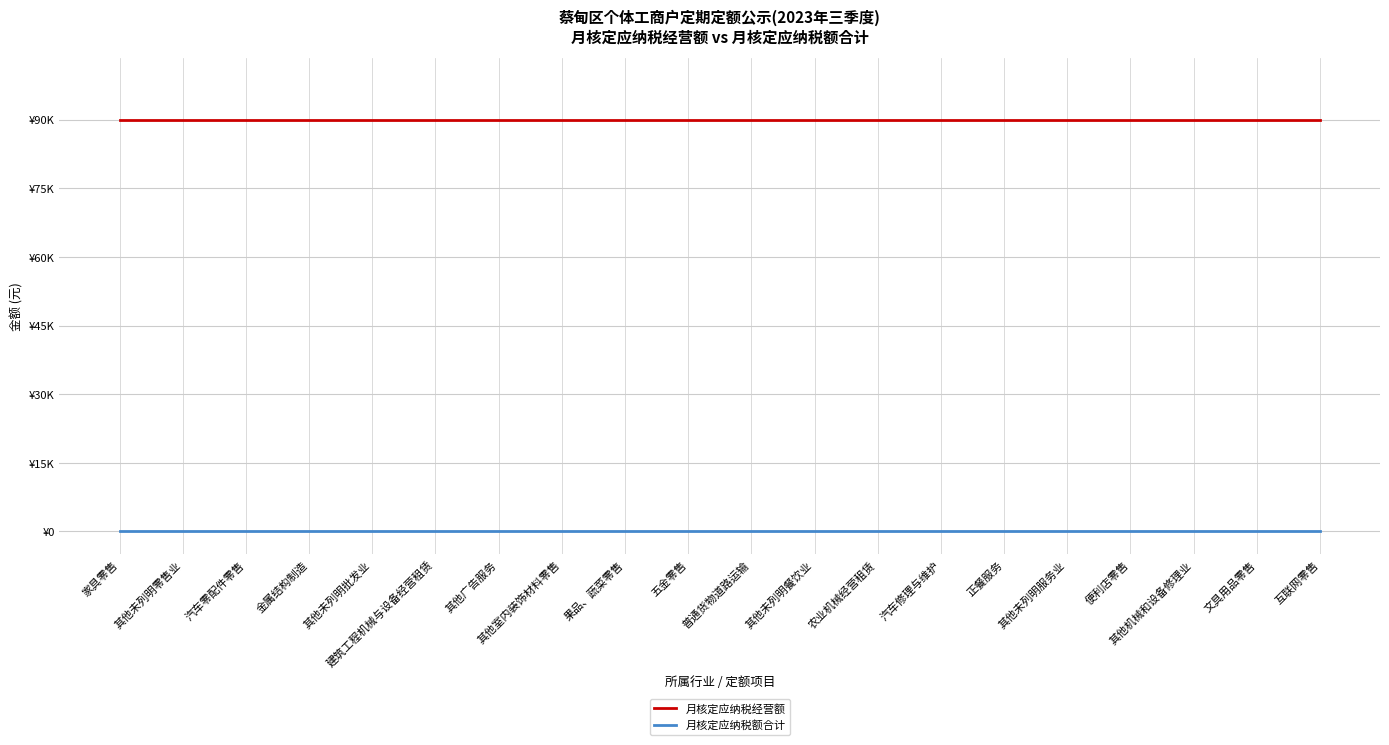

Reading right to left, extract all data points from this chart.

月核定应纳税经营额: 90000	90000	90000	90000	90000	90000	90000	90000	90000	90000	90000	90000	90000	90000	90000	90000	90000	90000	90000	90000
月核定应纳税额合计: 0	0	0	0	0	0	0	0	0	0	0	0	0	0	0	0	0	0	0	0